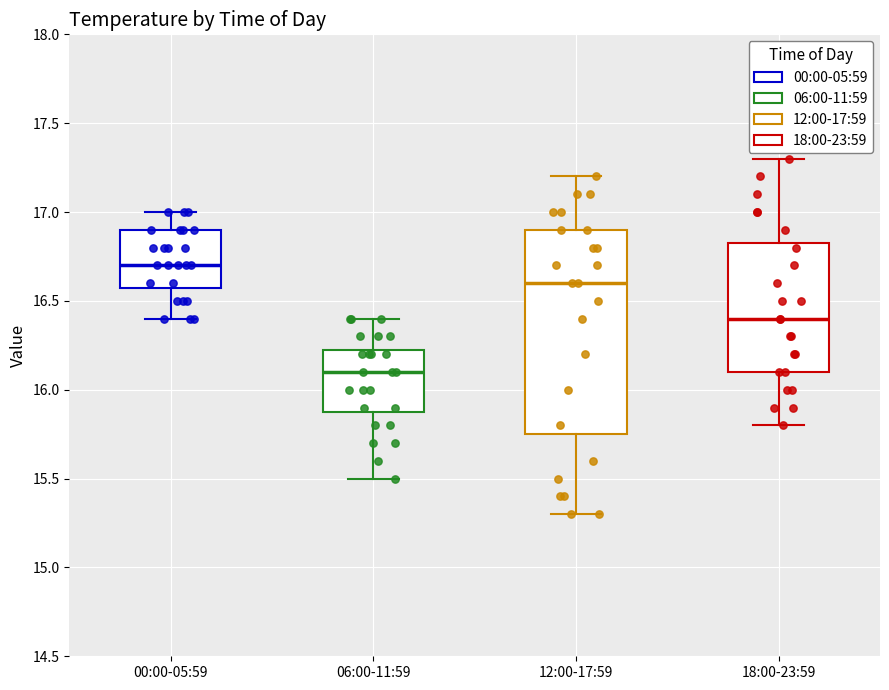

Which box's median line is the highest?

00:00-05:59